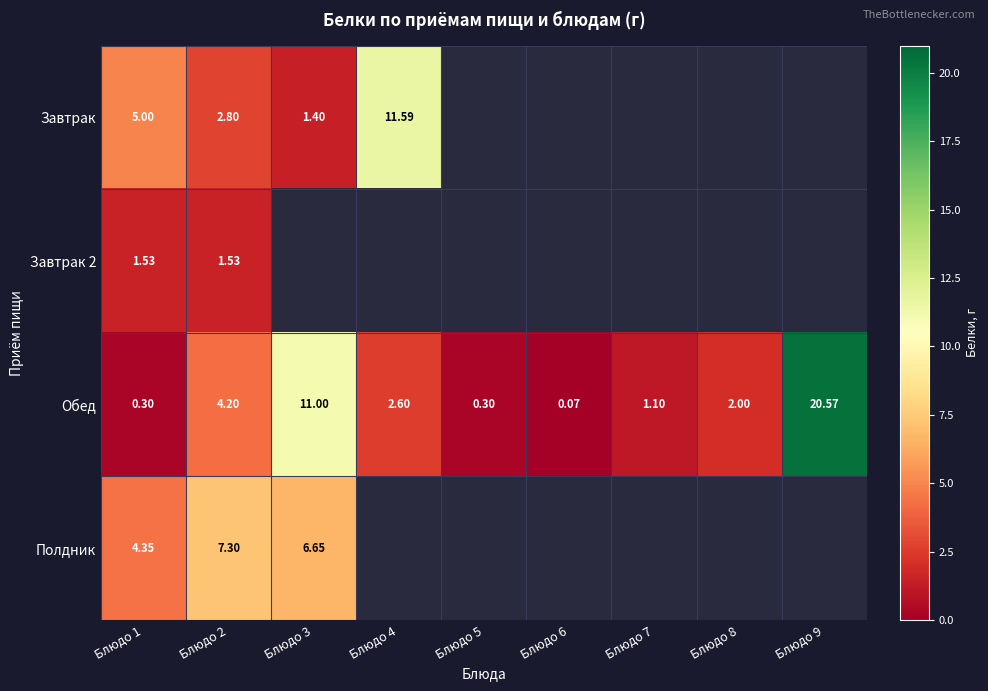

Which series has the largest total across all categories?

Обед